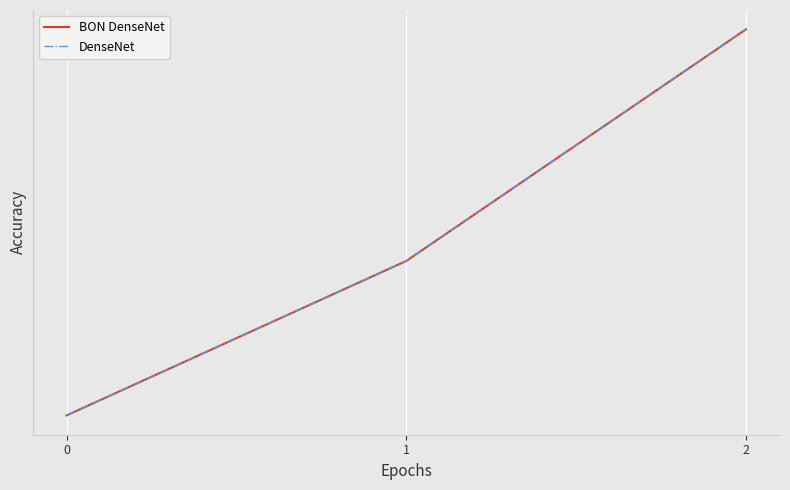

What is the minimum value for BON DenseNet?

17153